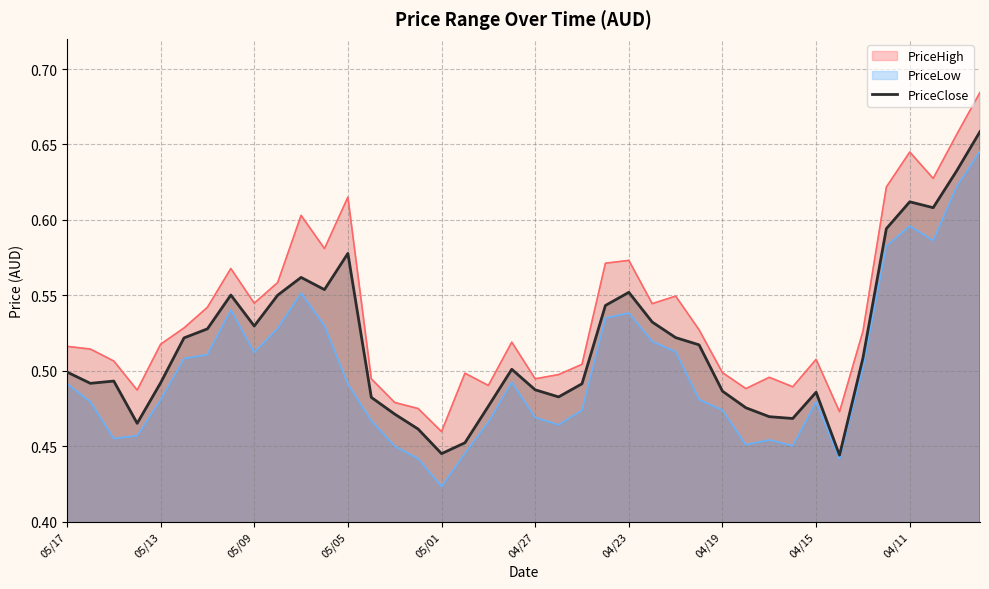

Where is the data nearest to the value 0?

33